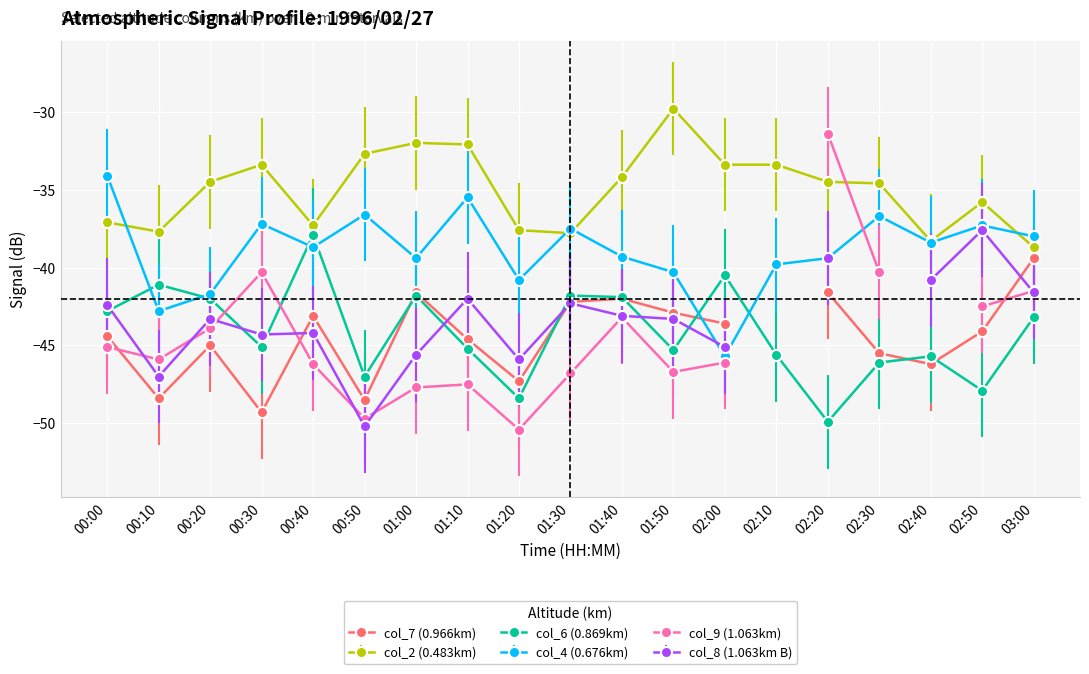

Is the value of col_2 (0.483km) at 01:40 greater than the value of col_4 (0.676km) at 01:10?

Yes